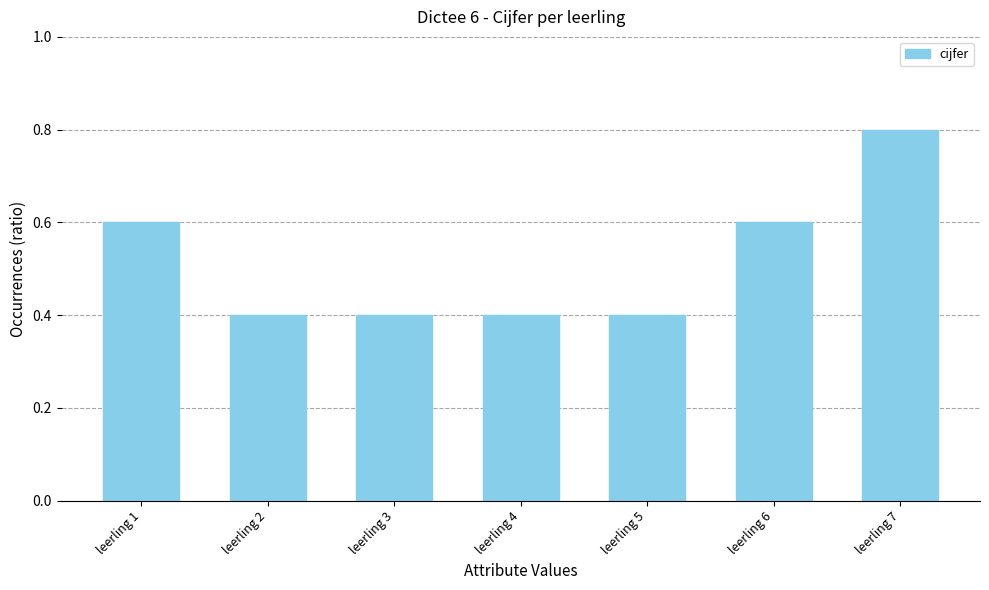

What is the value of the 1st bar from the left?

0.6